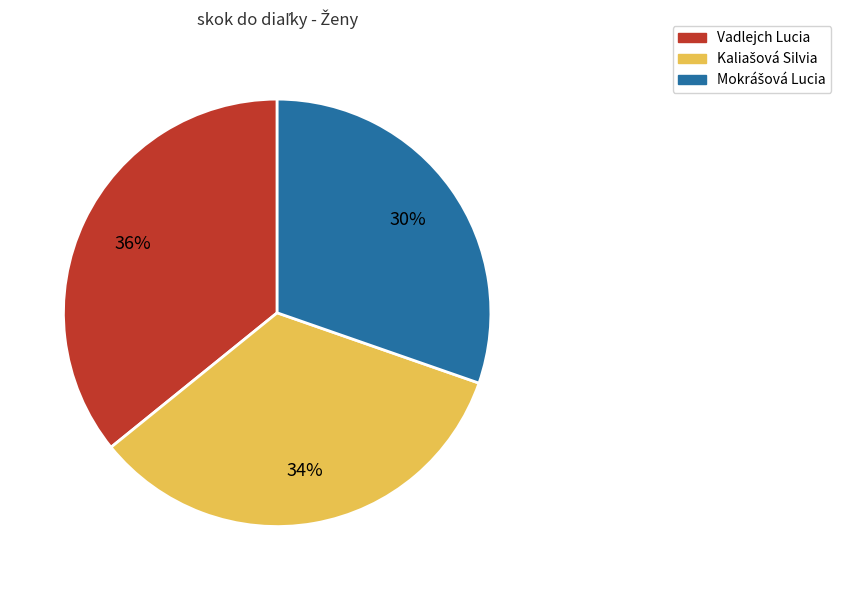

Is there a majority slice in this chart?

No